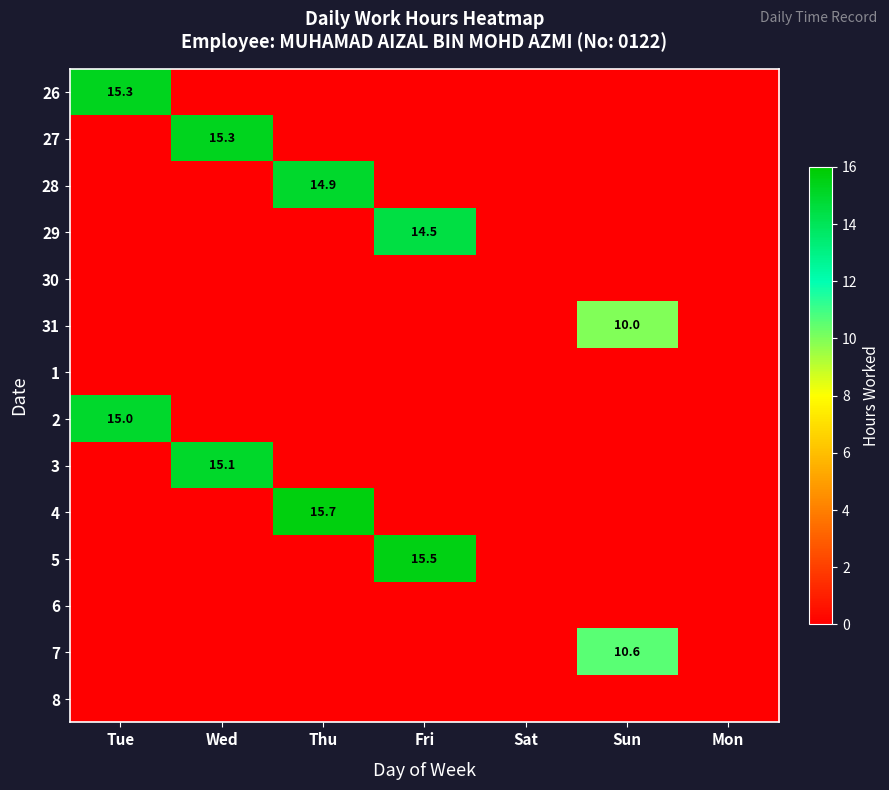

Between Sat and Mon, which is larger?

Sat